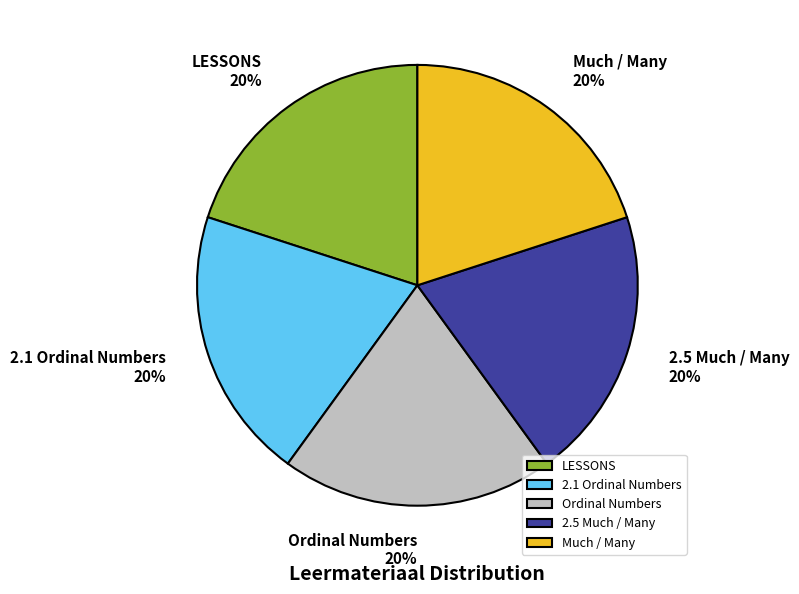

Approximately how many times larger is the value at Ordinal Numbers compared to 2.1 Ordinal Numbers?

1.0